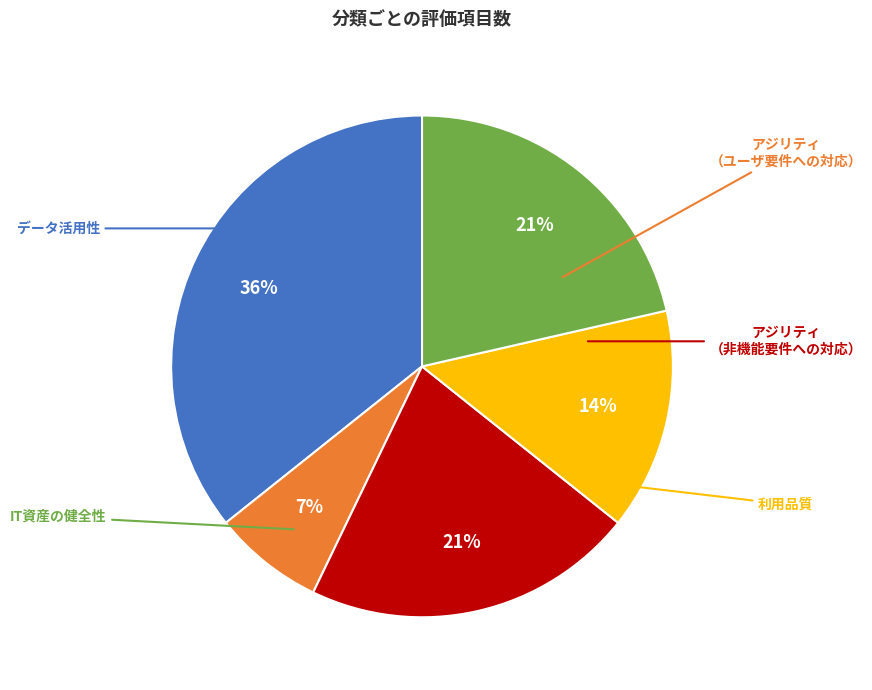

Is there any slice that represents more than half of the pie?

No